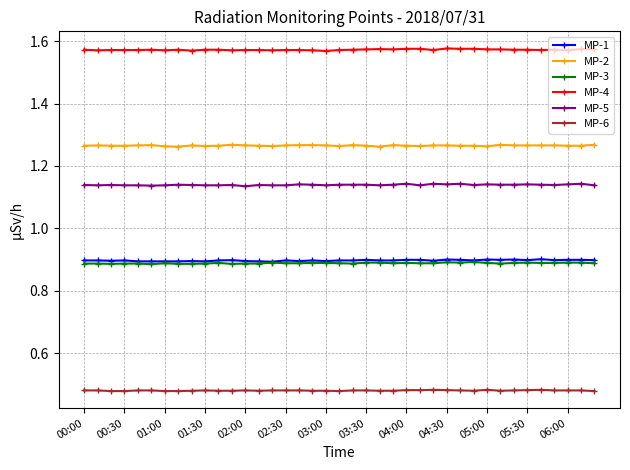

True or false: MP-4 has more than 2 interior local peaks.

True